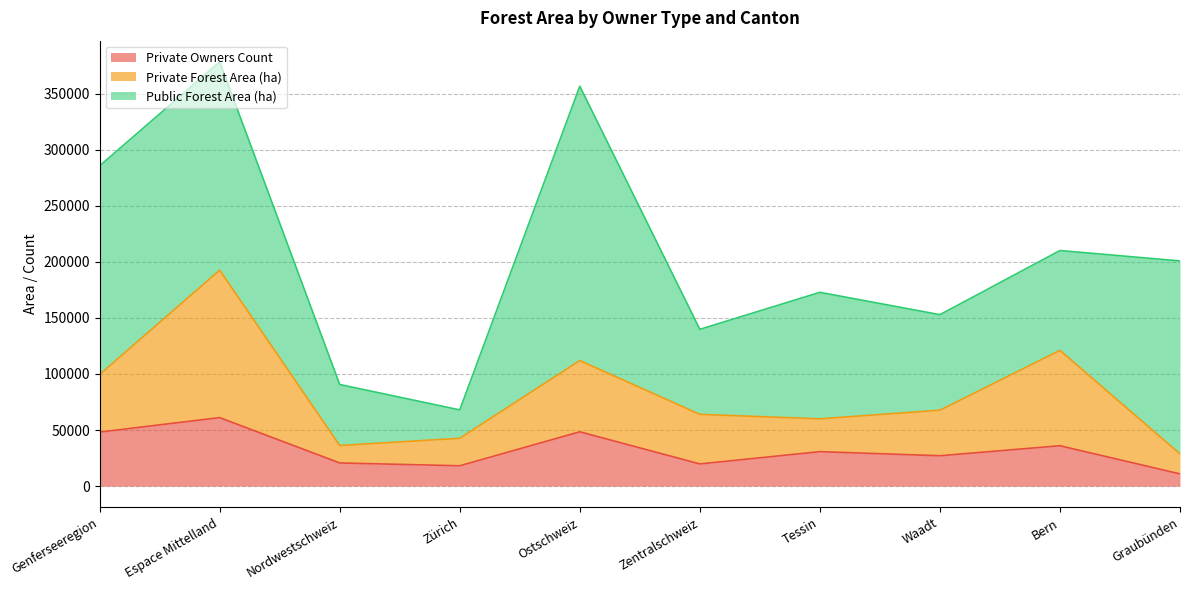

What is the sum of all Private Owners Count values?

320972